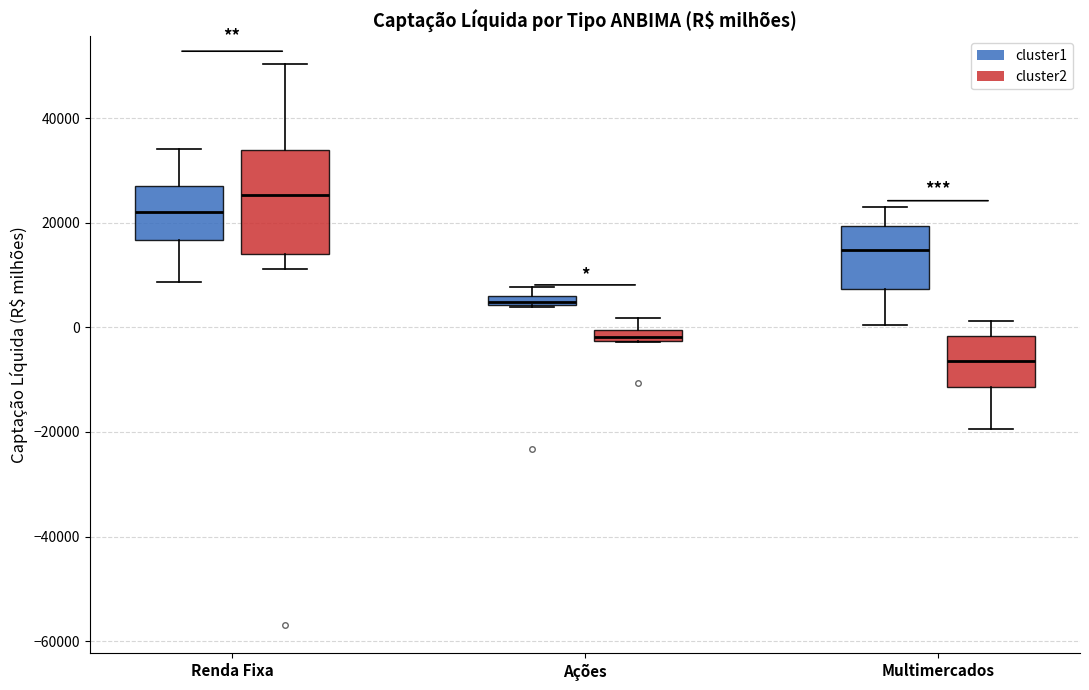

Which box is the tallest, from its lower edge to its upper edge?

Renda Fixa (cluster2)